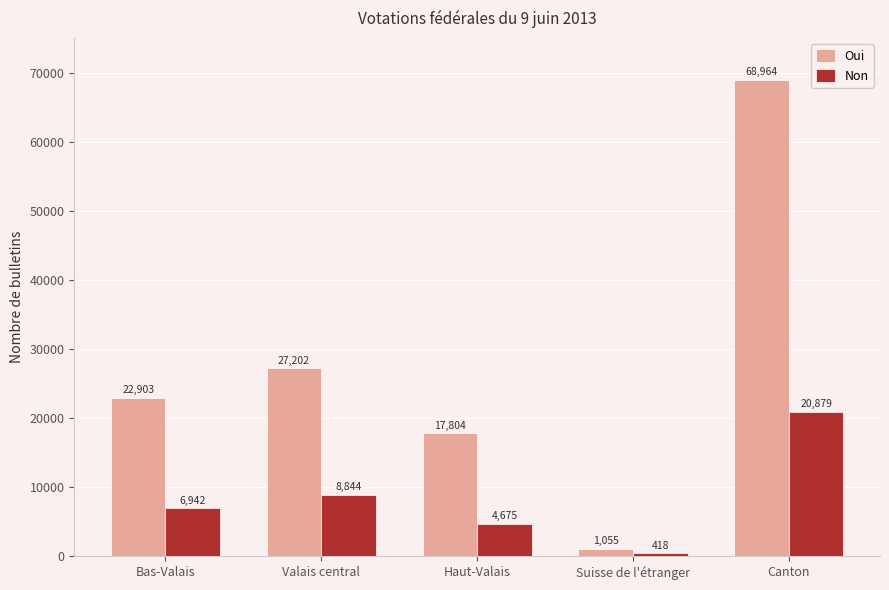

Does the chart contain any negative values?

No